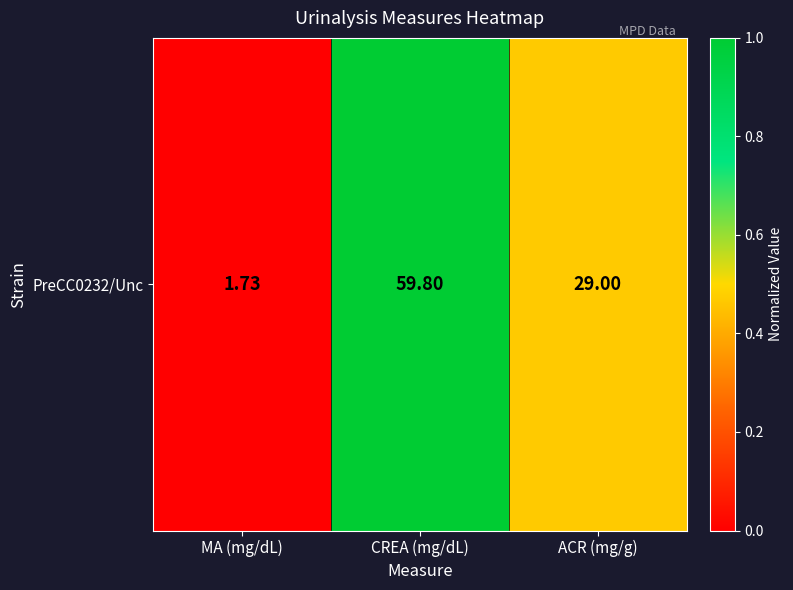

What is the difference between the second highest and minimum values?

0.5